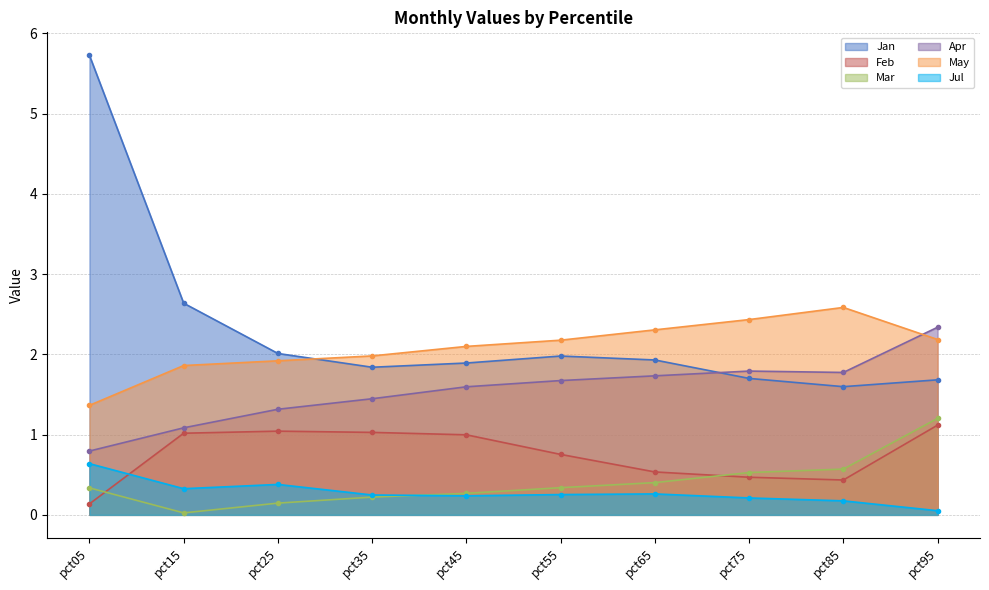

What value does the Jan series have at pct45?

1.9